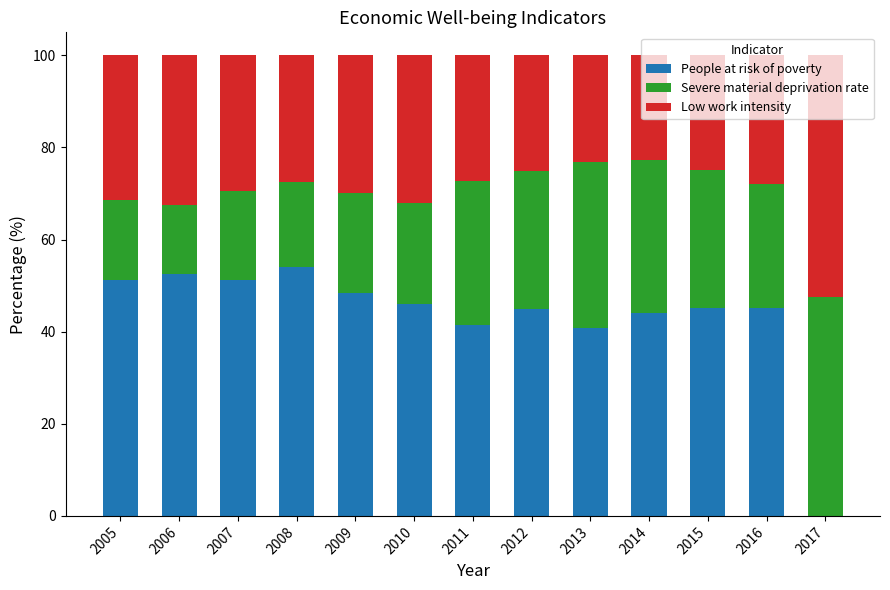

What is the sum of all People at risk of poverty values?

565.0